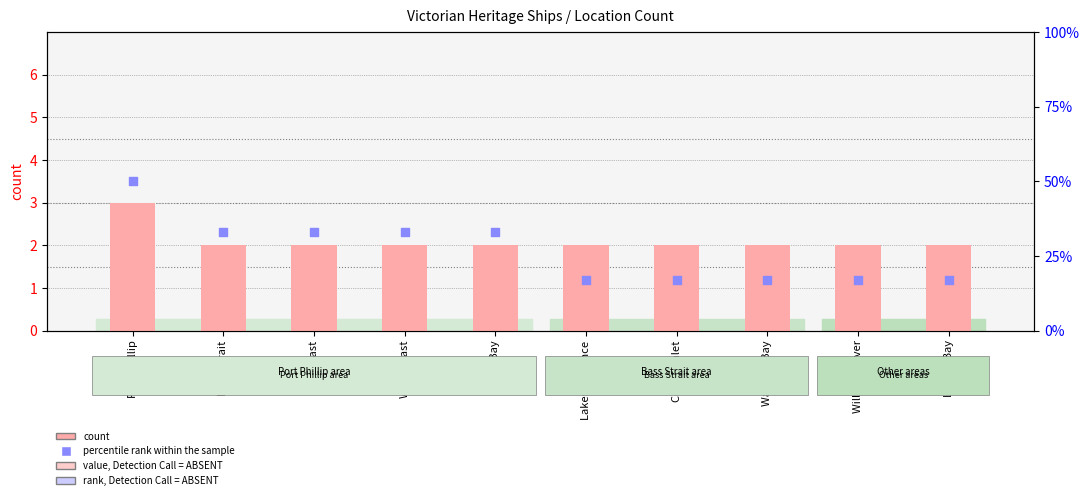

At how many categories does at least one series exceed 46?

1